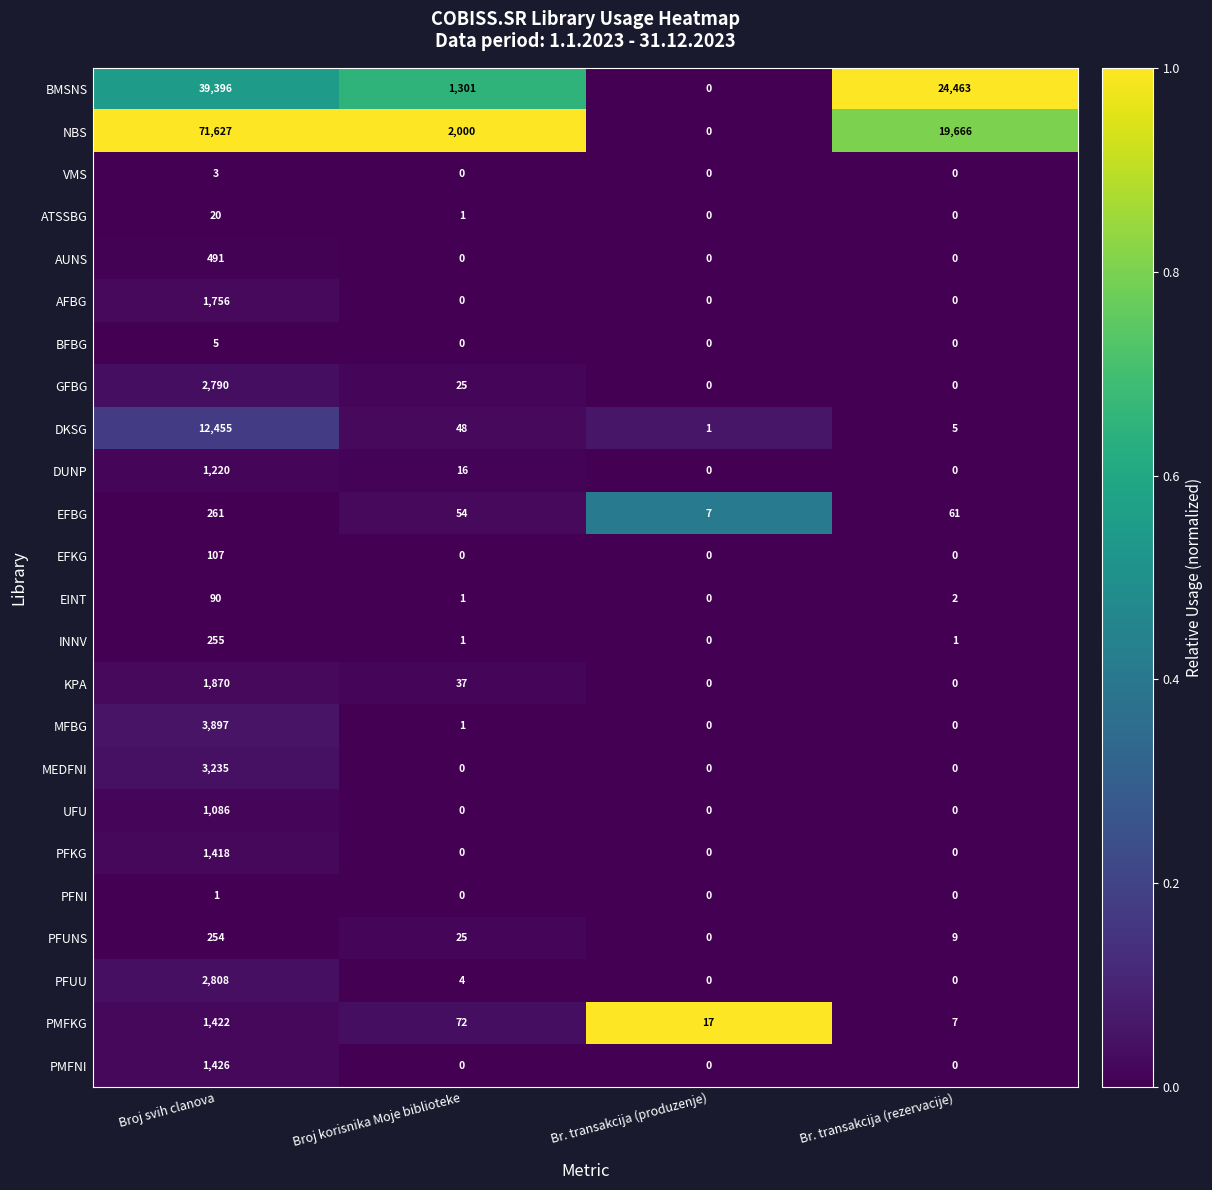

Count the PFNI values in the range 0 to 1.

4